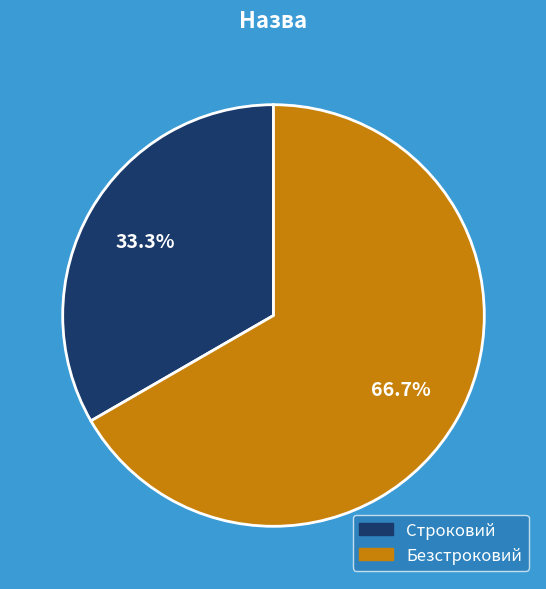

Is it true that Безстроковий is 54% of the pie?

False